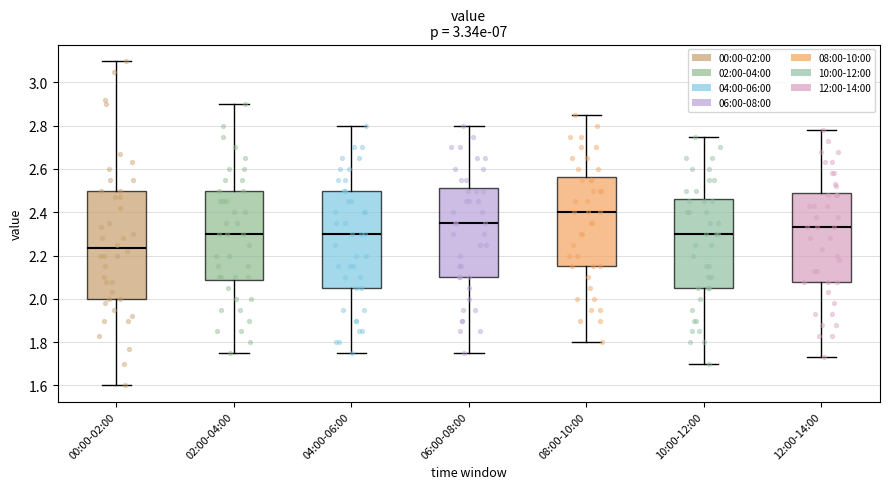

Which box is the tallest, from its lower edge to its upper edge?

00:00-02:00